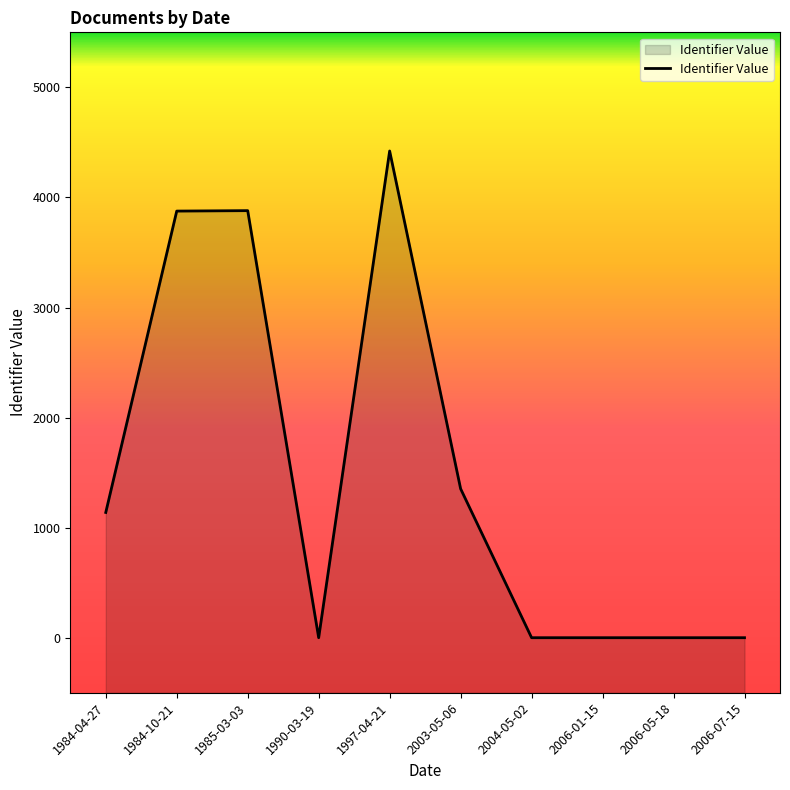

Does the chart have visible grid lines?

No